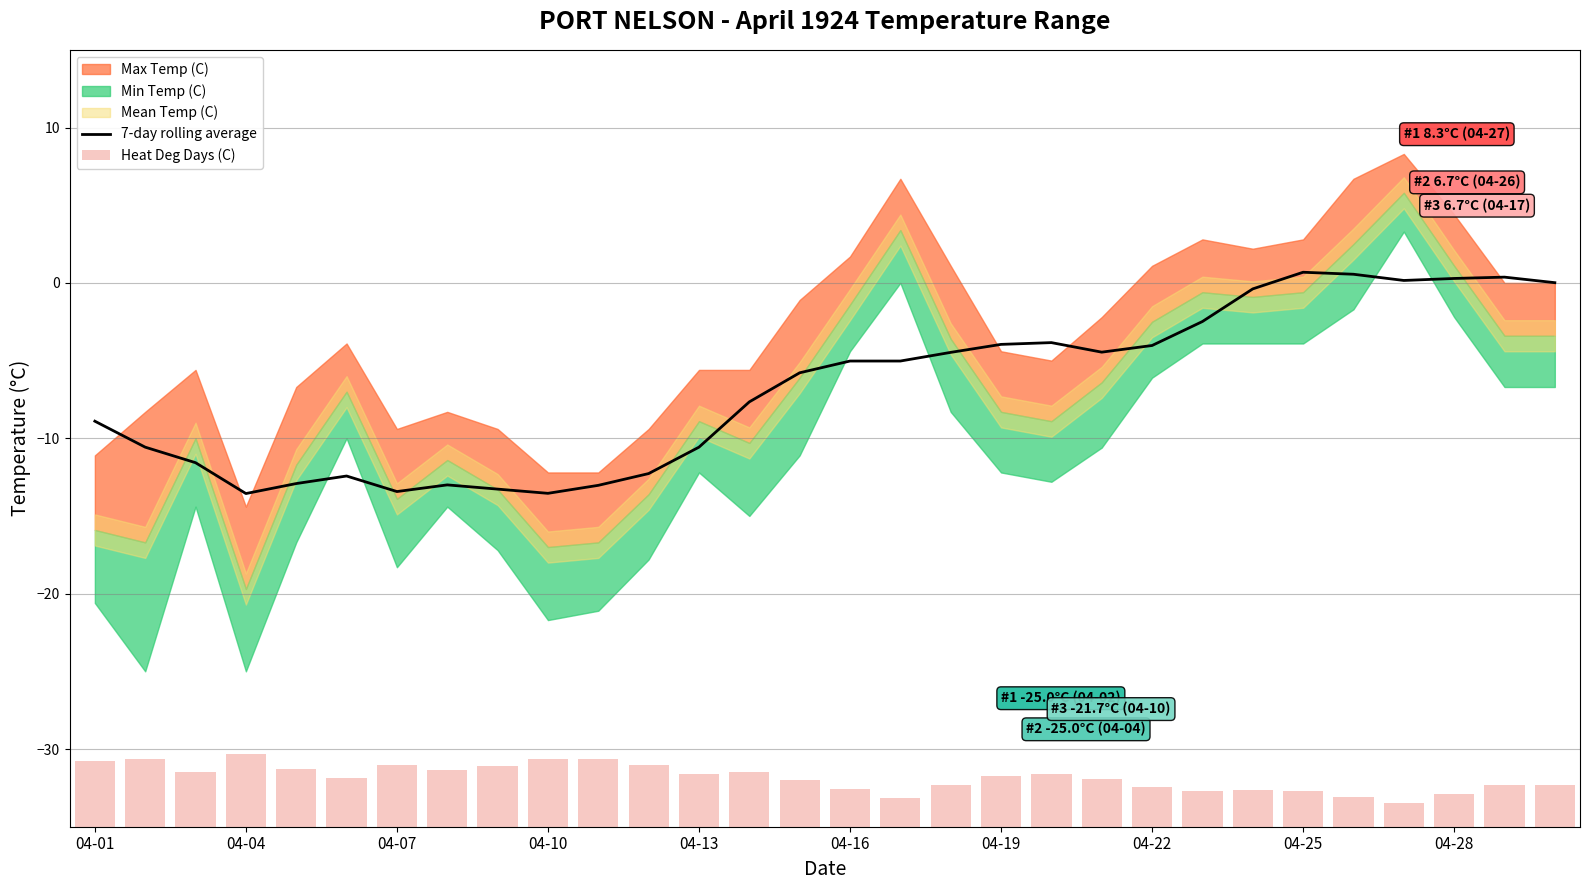

True or false: 7-day rolling average has a value of -3.7 at 04-13.

False